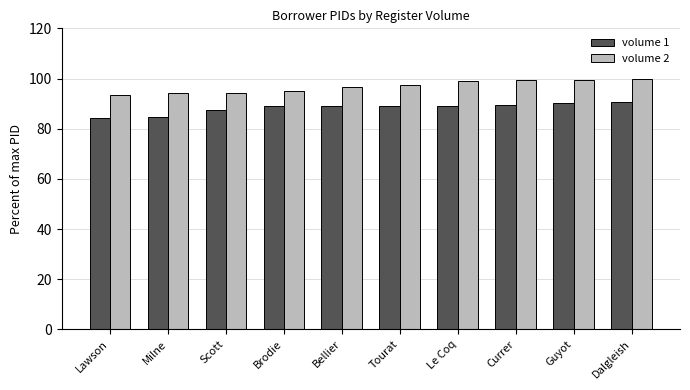

Is the value of volume 1 at Bellier greater than the value of volume 2 at Tourat?

No